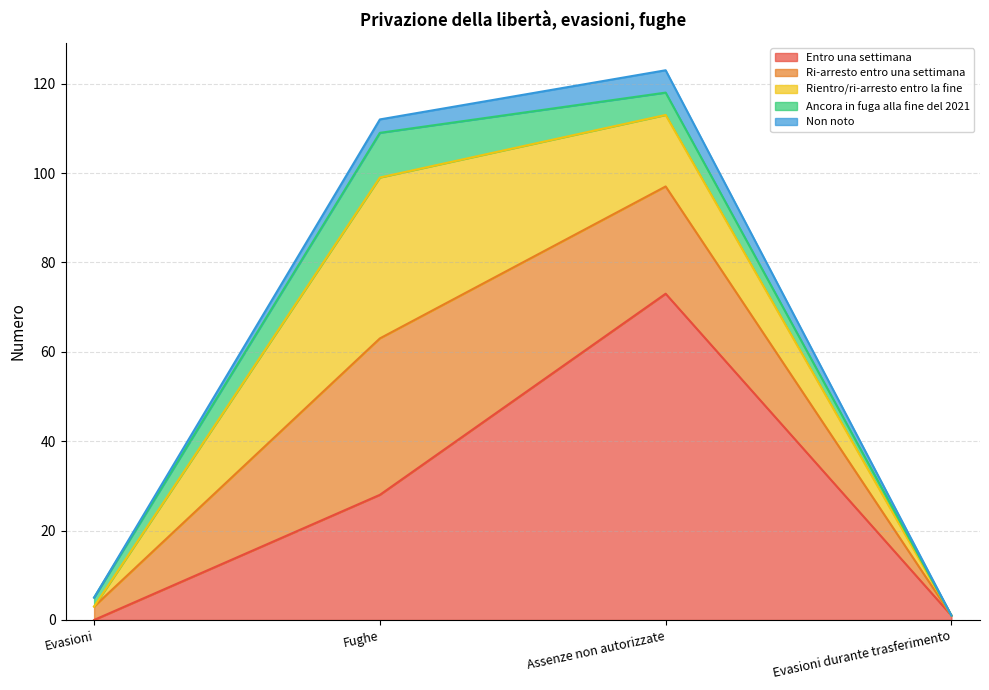

The Ancora in fuga alla fine del 2021 series shows 3 at Fughe. True or false?

False